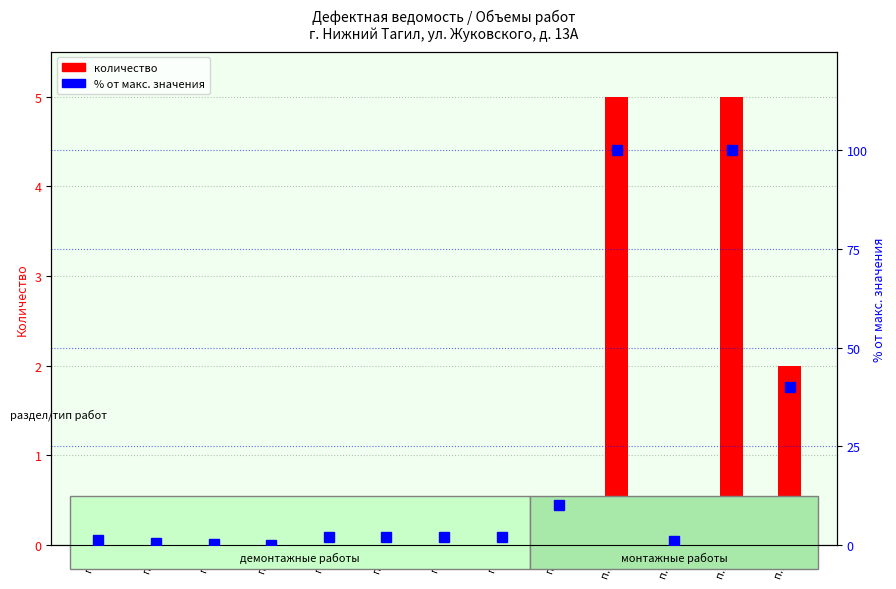

Which series changed the most between п.11 and п.13?

% от макс. кол-ва